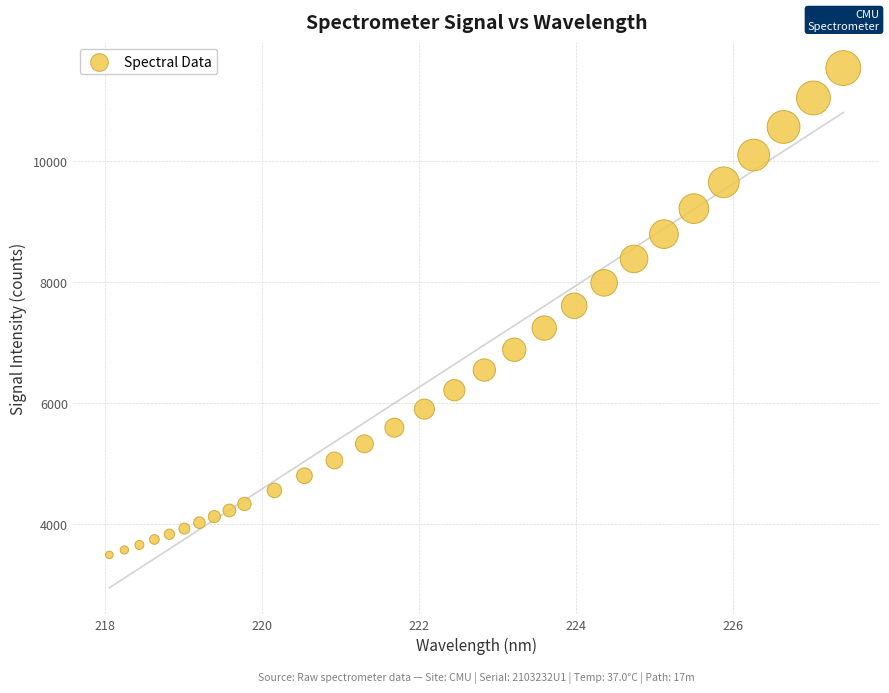

What Y value in the scatter plot is closest to 7512?

7607.2